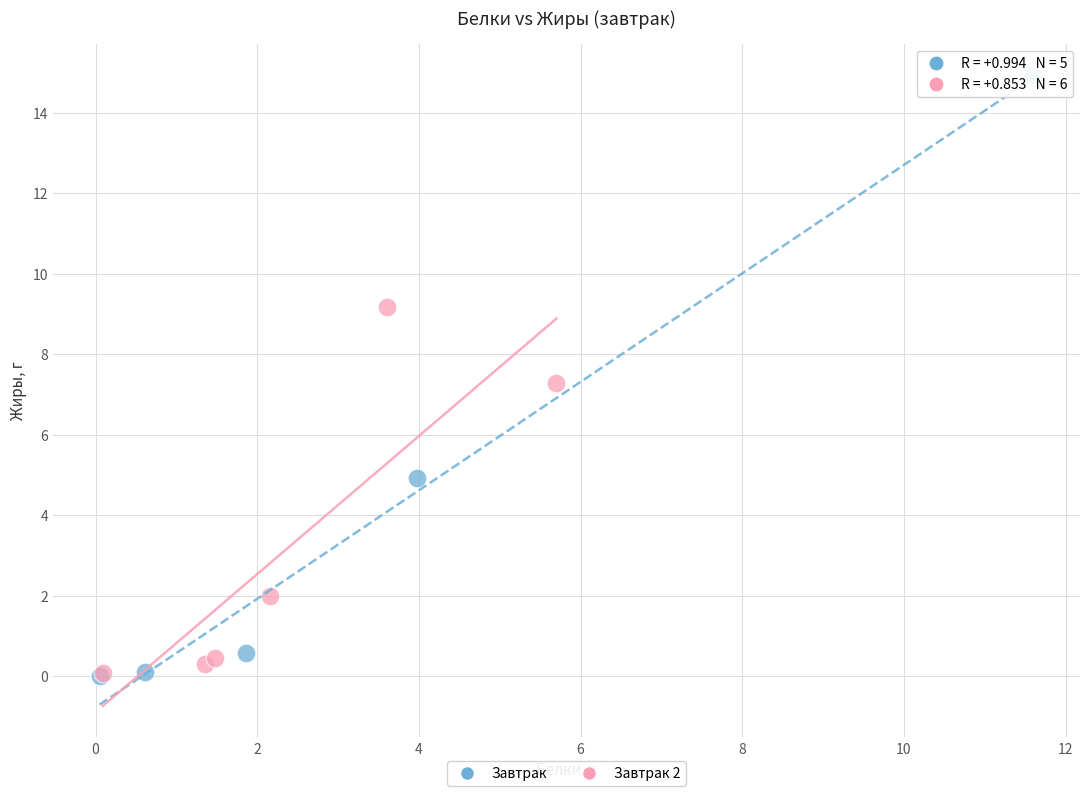

Which series has the largest Y range (max minus min)?

Завтрак